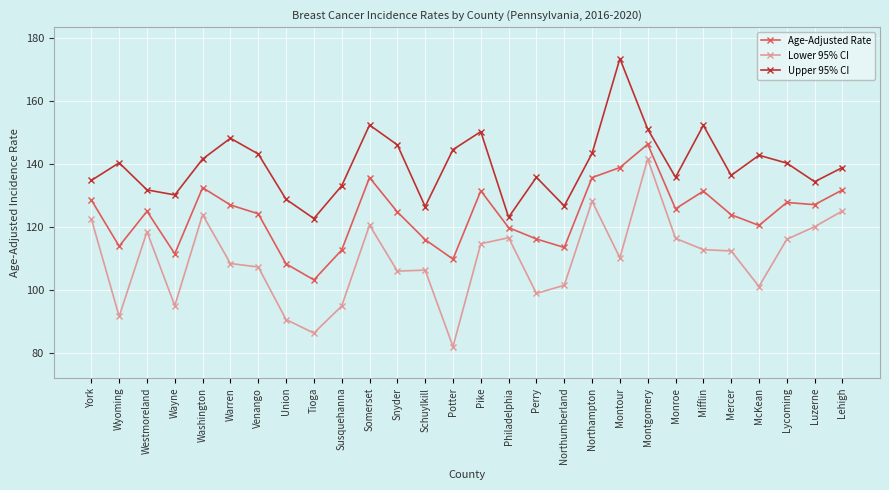

How many lines are shown in the chart?

3